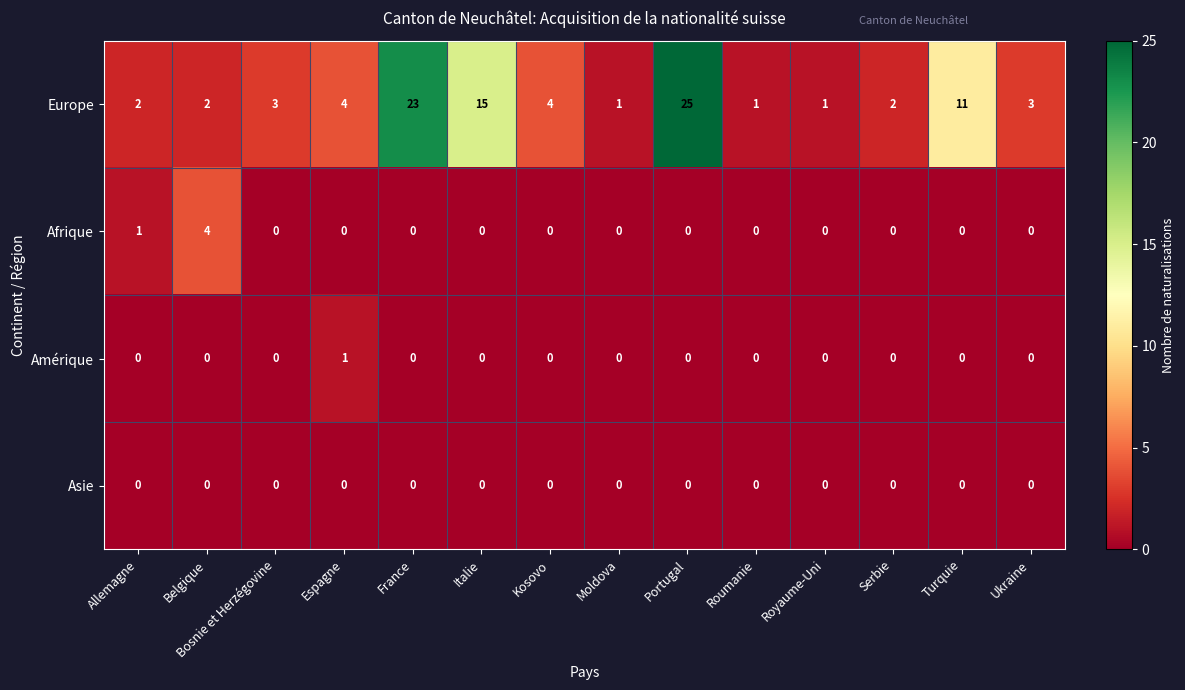

At which category does the chart reach its peak across all series?

Portugal